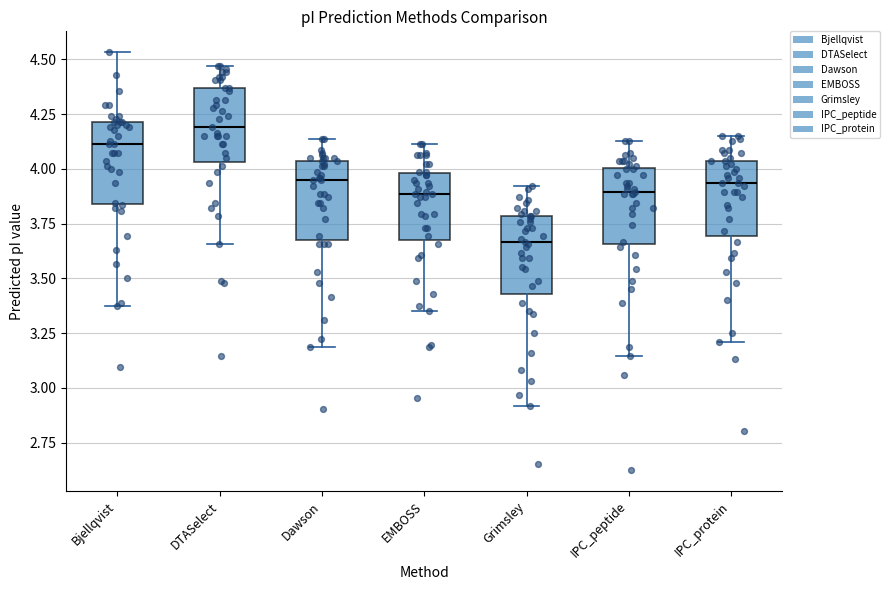

Which box has the lowest median line?

Grimsley